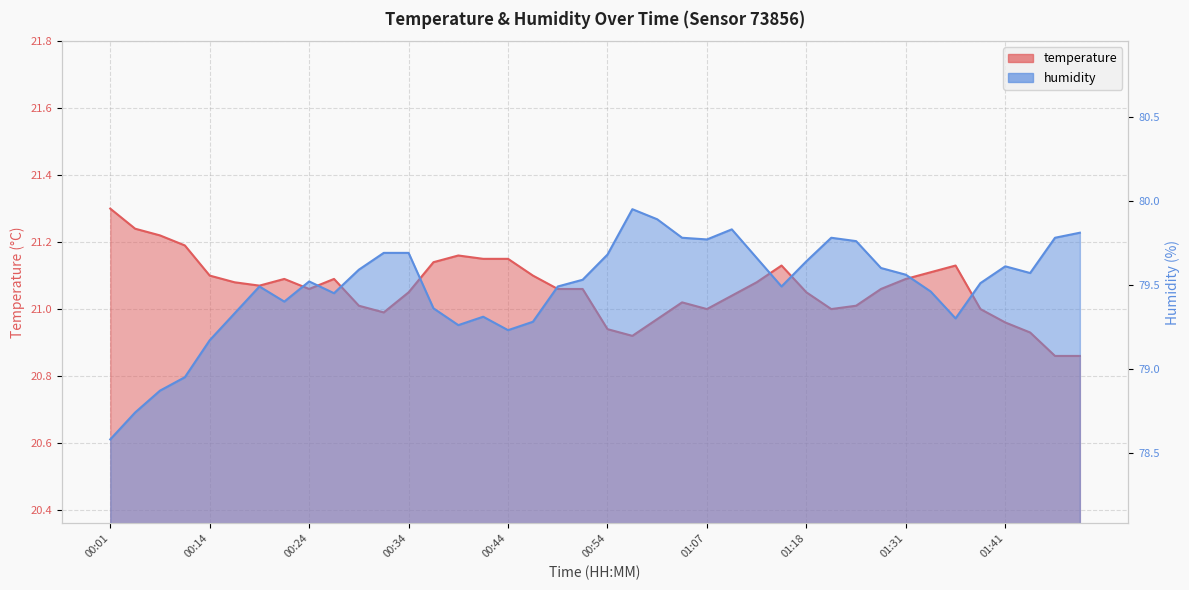

Is the value of humidity at 00:01 greater than the value of temperature at 00:59?

Yes